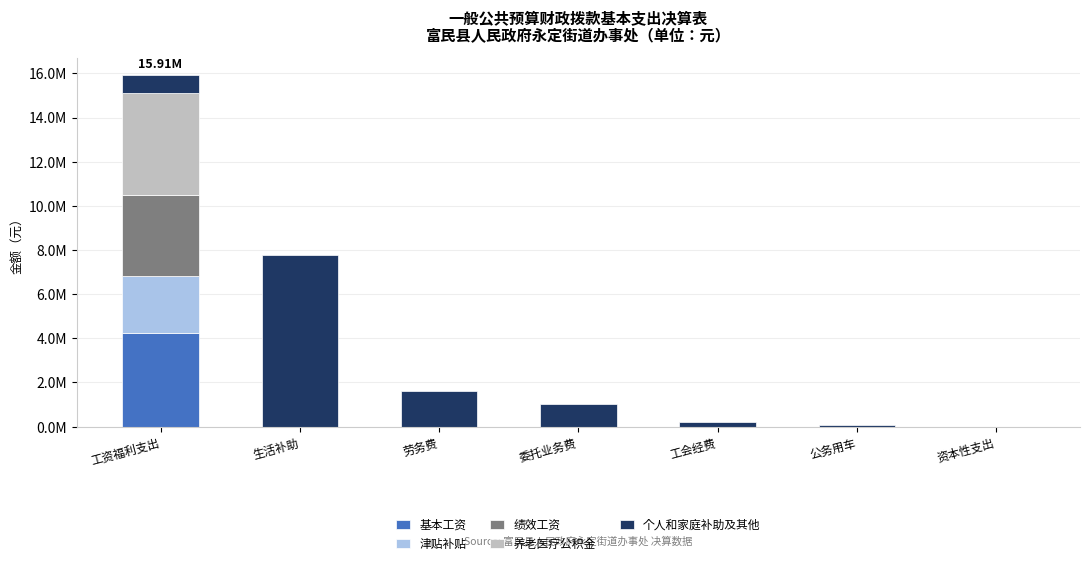

Does the chart contain stacked bars?

Yes